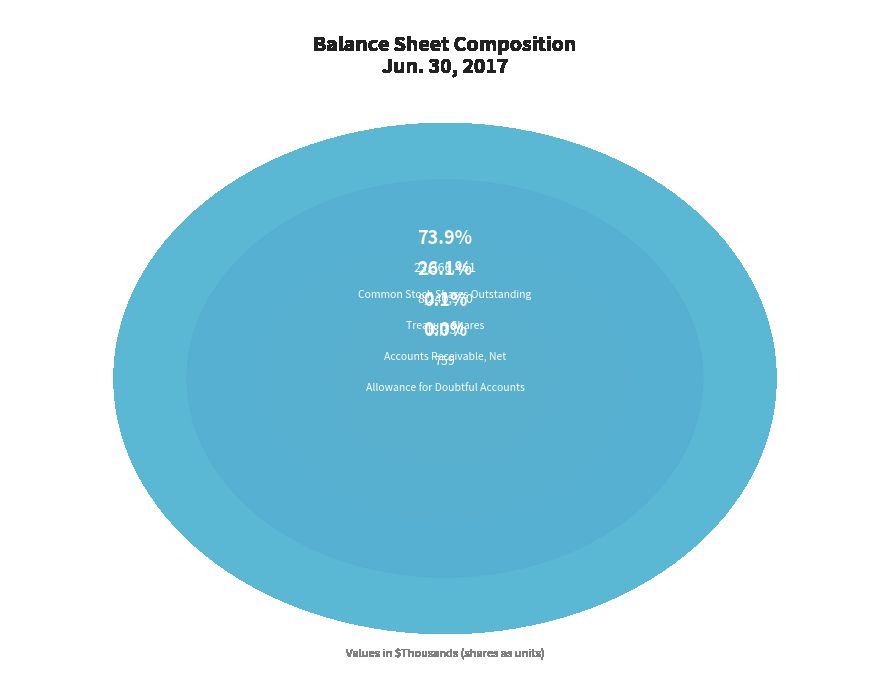

To the nearest percent, what is the average slice percentage?

25%